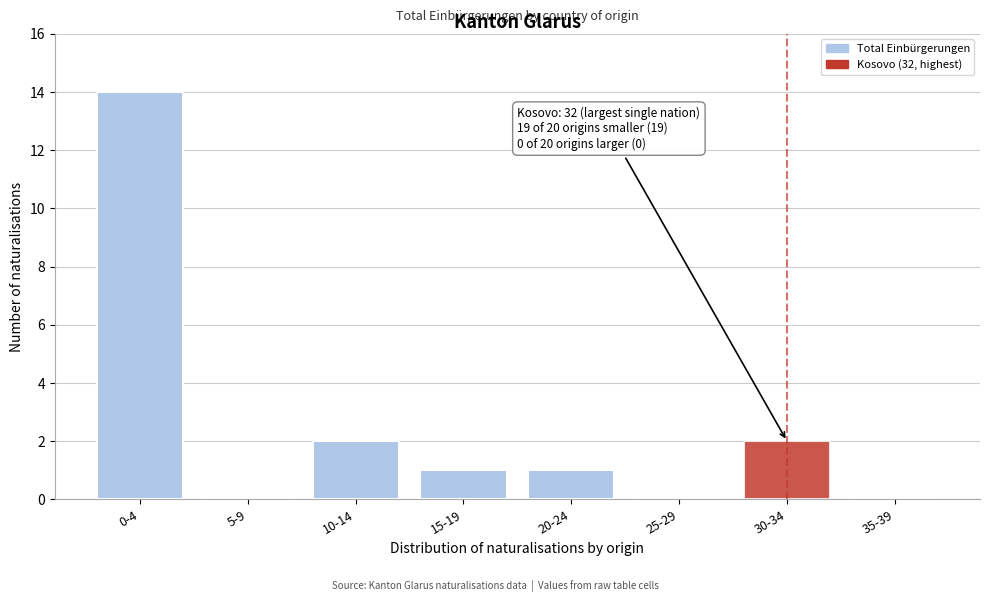

Reading right to left, list all the values displayed in this chart.

35-39=0	30-34=2	25-29=0	20-24=1	15-19=1	10-14=2	5-9=0	0-4=14